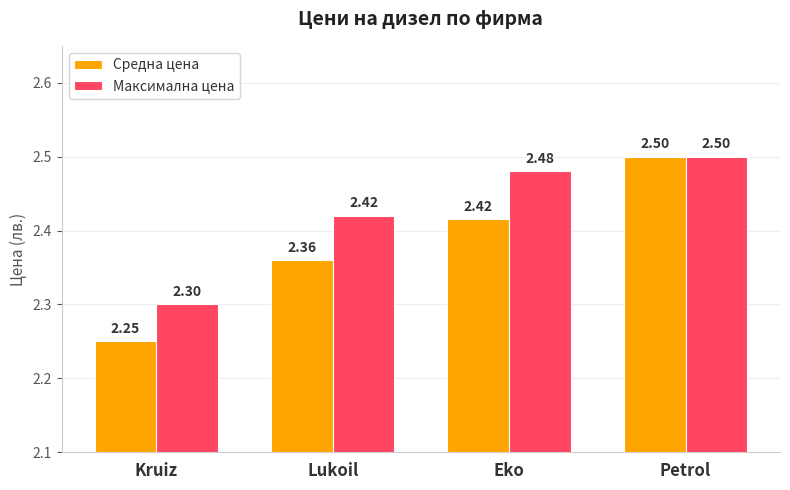

Which series changed the most between Lukoil and Petrol?

Средна цена